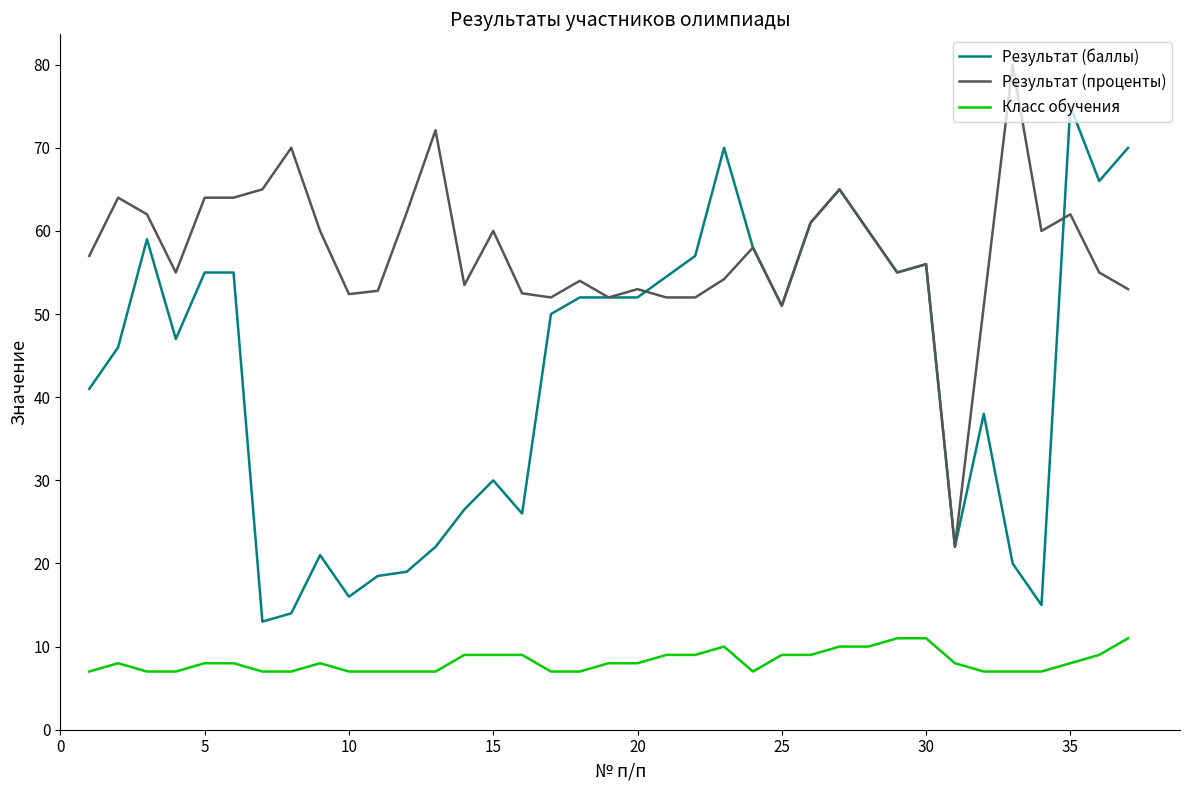

What is the highest value of the Результат (проценты) series?

80.0